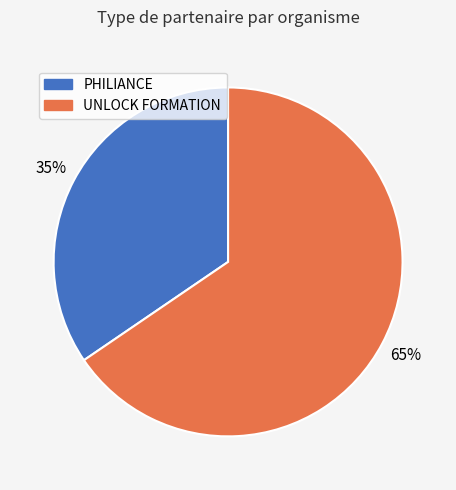

Is it true that PHILIANCE is 26% of the pie?

False